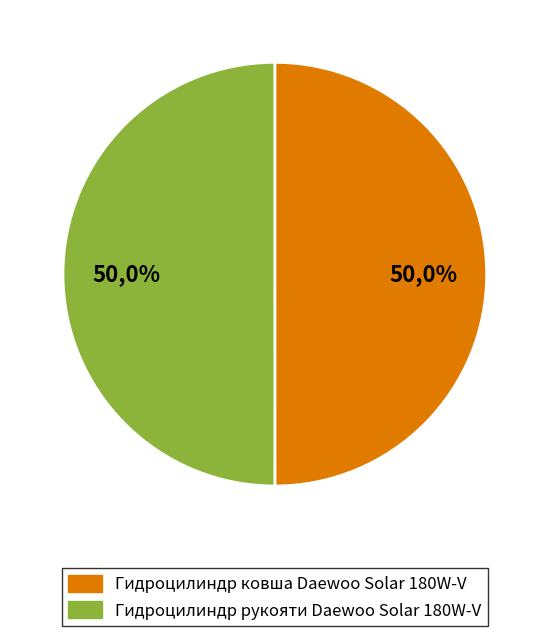

Which has a higher value, Гидроцилиндр рукояти Daewoo Solar 180W-V or Гидроцилиндр ковша Daewoo Solar 180W-V?

Гидроцилиндр рукояти Daewoo Solar 180W-V